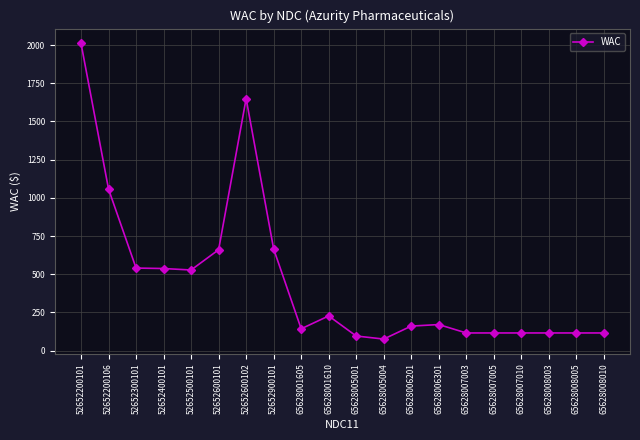

Between 52652200101 and 65628008003, which is larger?

52652200101